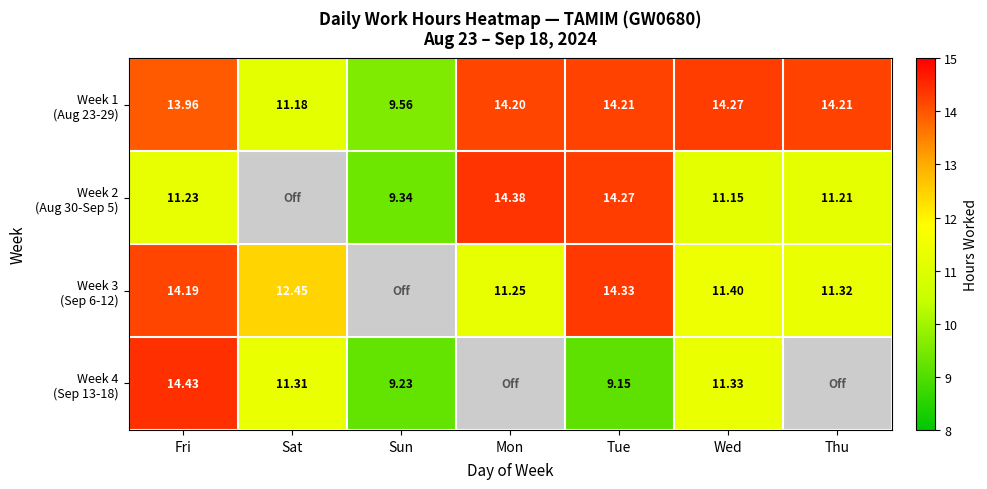

What is the maximum value shown in the chart?

14.4